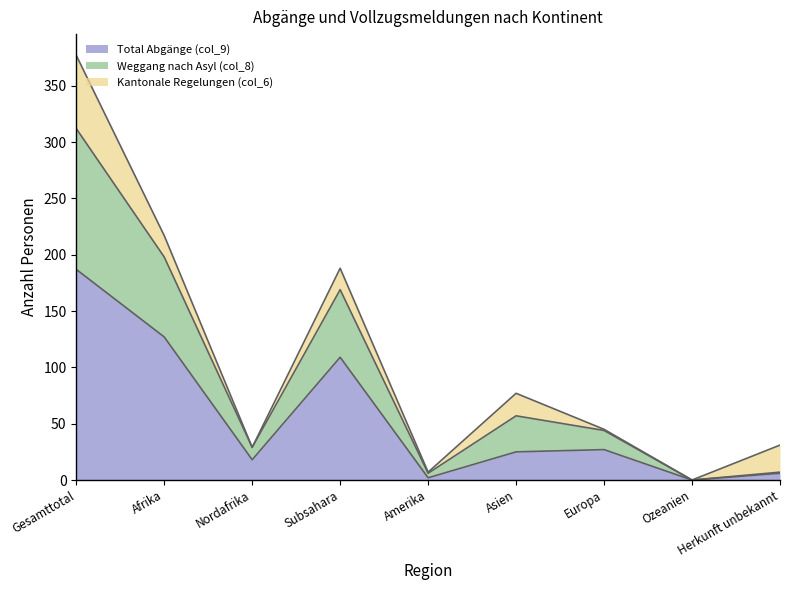

What are all the series names shown in the legend?

Total Abgänge (col_9), Weggang nach Asyl (col_8), Kantonale Regelungen (col_6)